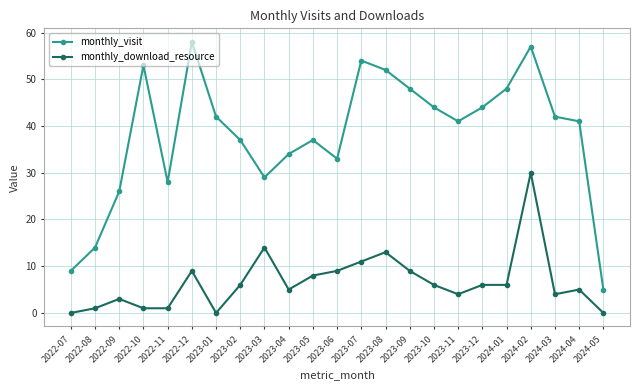

Rank the series by their average value, from highest to lowest.

monthly_visit, monthly_download_resource